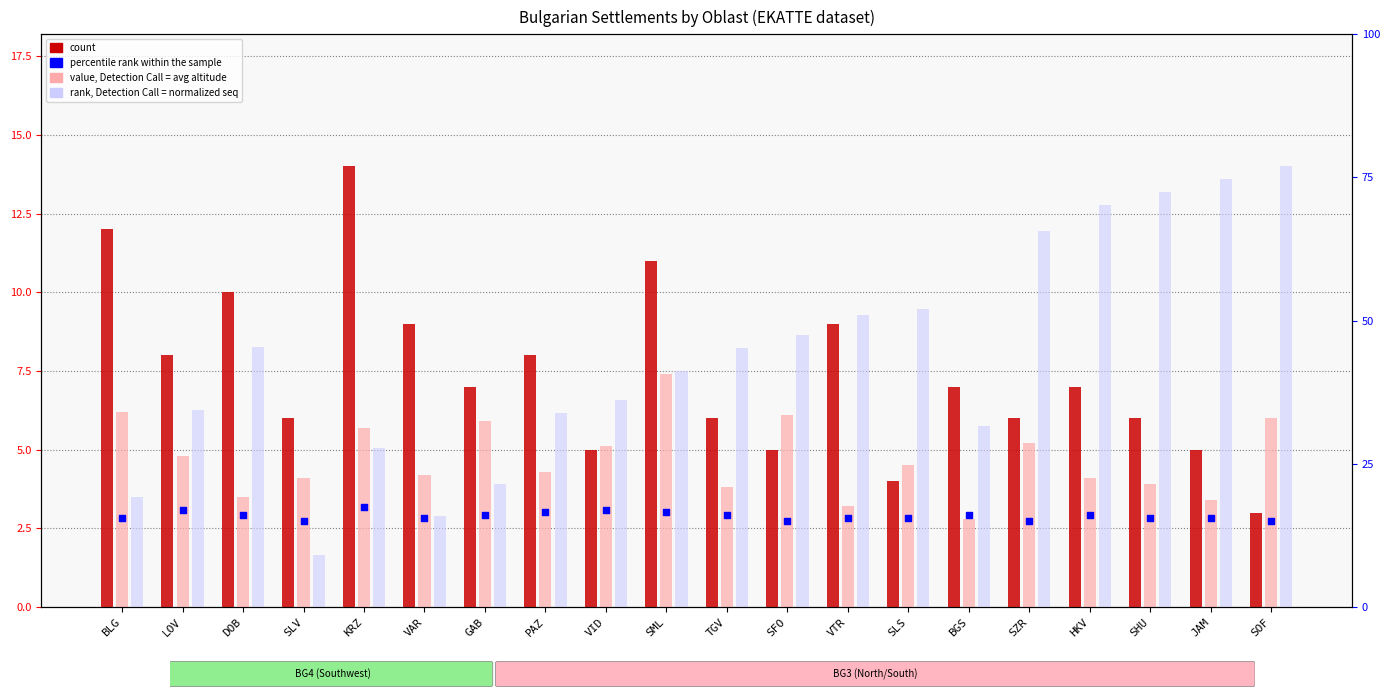

Which series reaches the maximum Y coordinate?

percentile rank within the sample